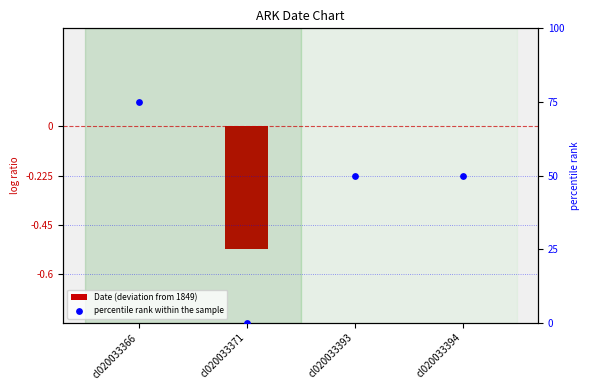

Which series reaches the maximum Y coordinate?

percentile rank within the sample